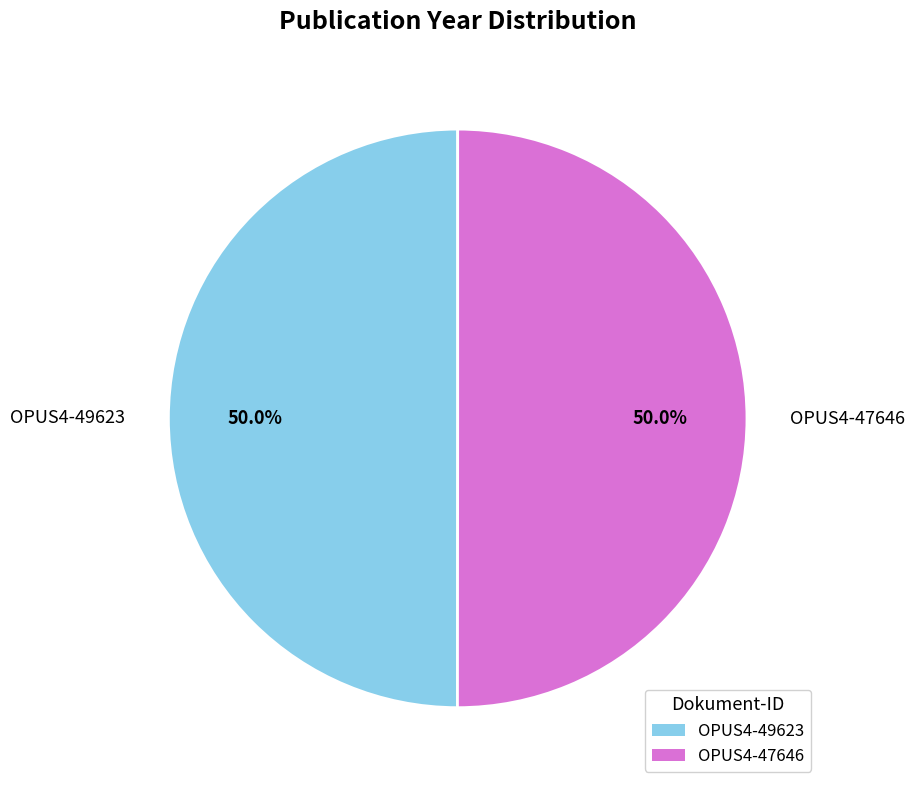

Approximately how many times larger is the value at OPUS4-47646 compared to OPUS4-49623?

1.0